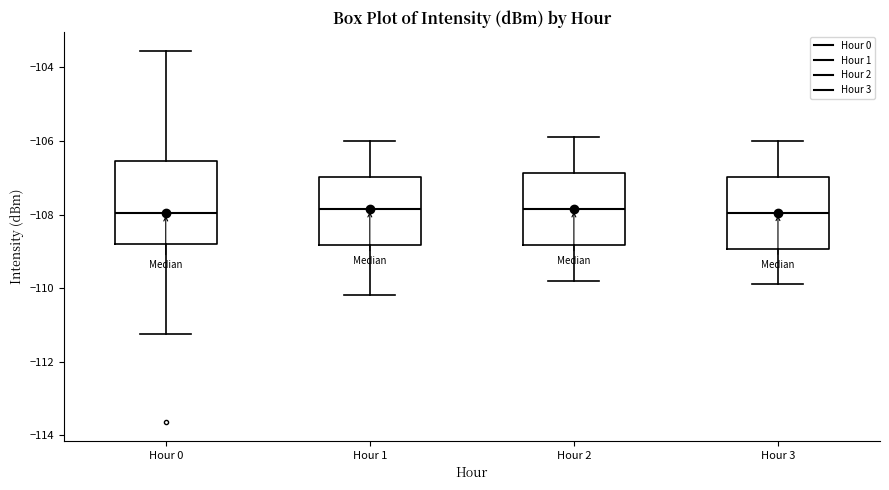

Reading left to right, transcribe this box plot: for each box, give where its median line is, the range the box spans, and where its two whiskers end, as read against the y-axis. The values are not printed on the chart, so give them approximately, as read against the axis.

Hour 0: median -108.0, box -108.8 to -106.6, whiskers -111.2 to -103.6
Hour 1: median -107.8, box -108.8 to -107.0, whiskers -110.2 to -106.0
Hour 2: median -107.8, box -108.8 to -106.8, whiskers -109.8 to -105.8
Hour 3: median -108.0, box -109.0 to -107.0, whiskers -109.8 to -106.0